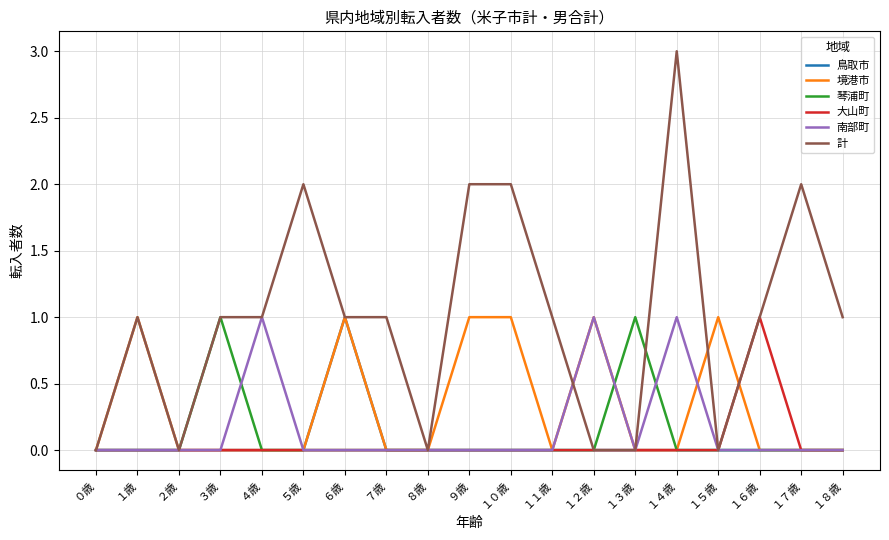

What is the greatest value displayed?

3